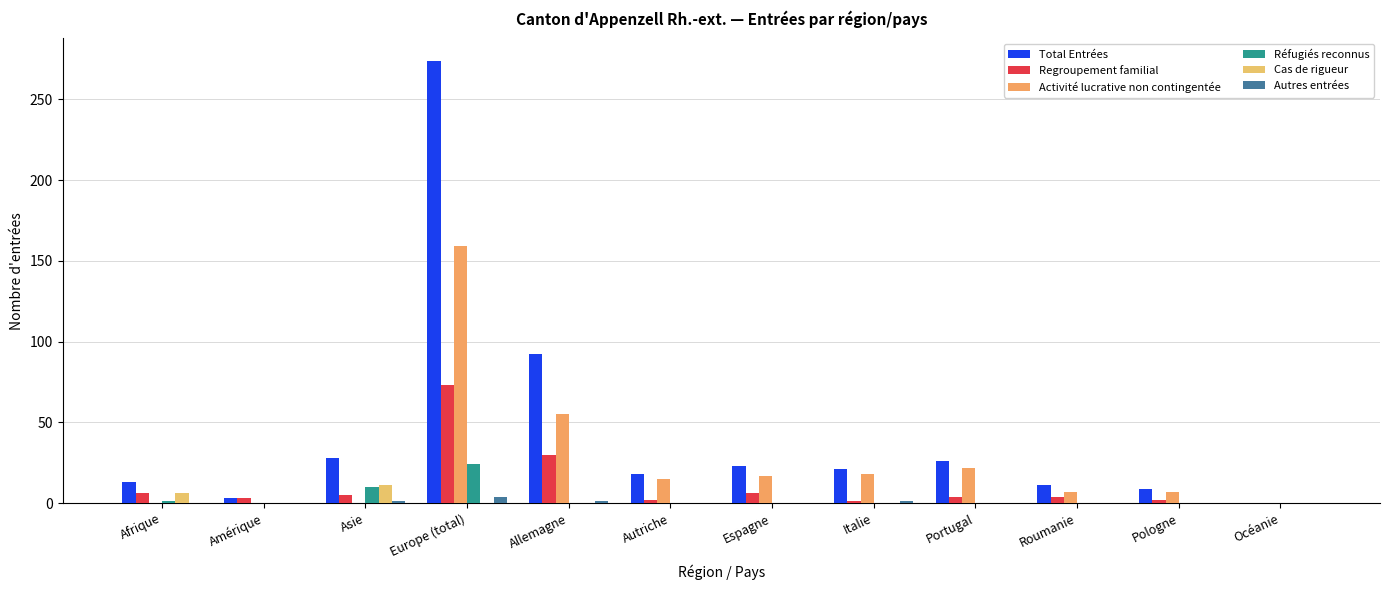

What is the maximum value for Cas de rigueur?

11